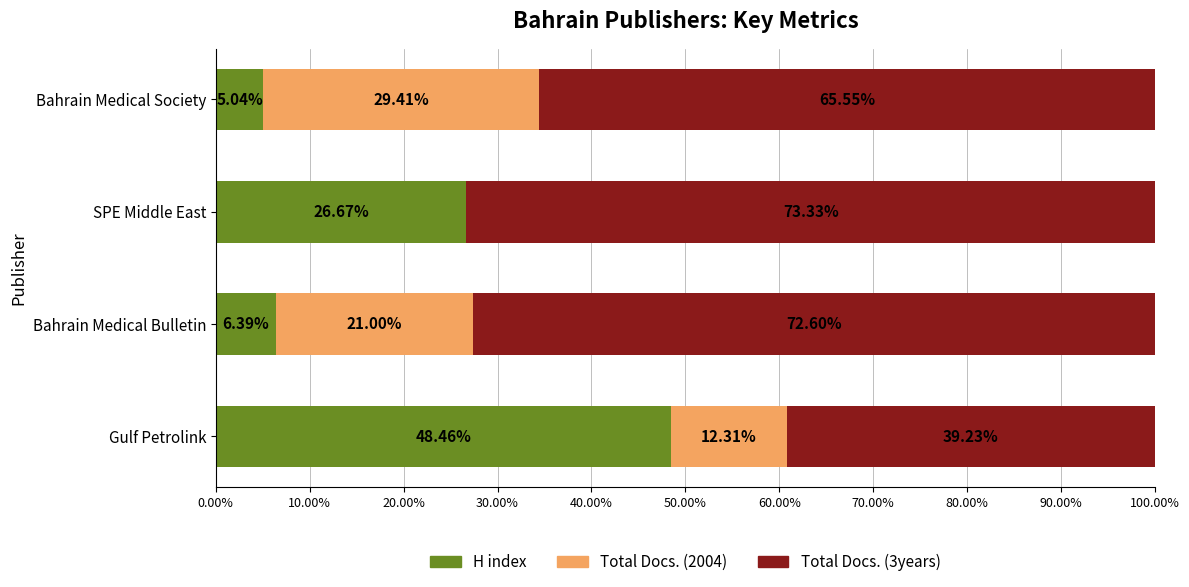

What is the total value across all series at Bahrain Medical Bulletin?

100.0